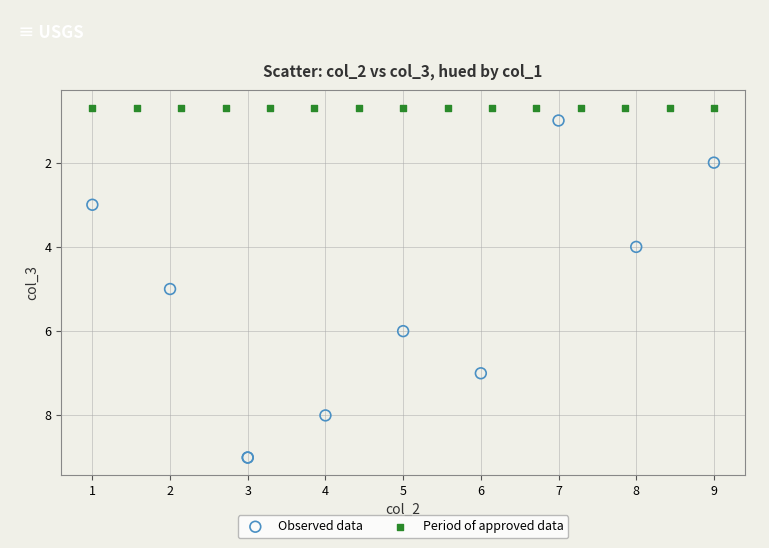

What are all the series names shown in the legend?

Observed data, Period of approved data